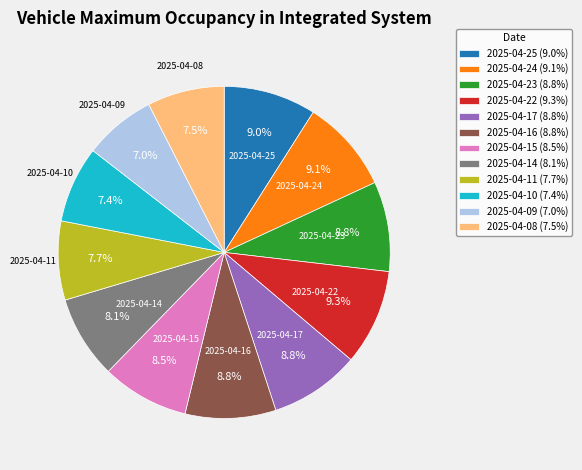

Is 2025-04-22 the majority of the pie?

No